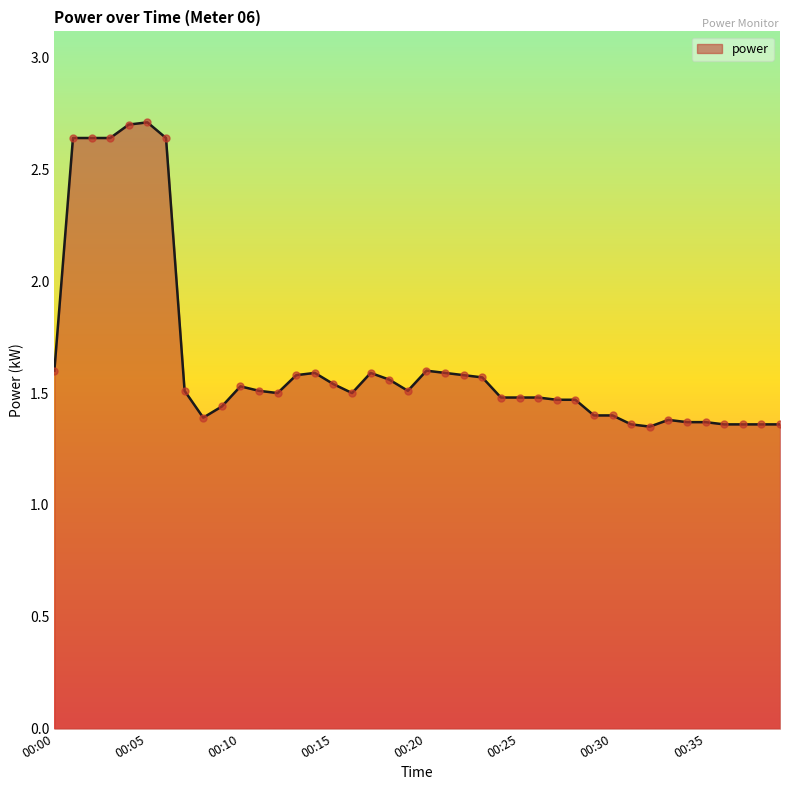

What is the greatest value displayed?

2.7